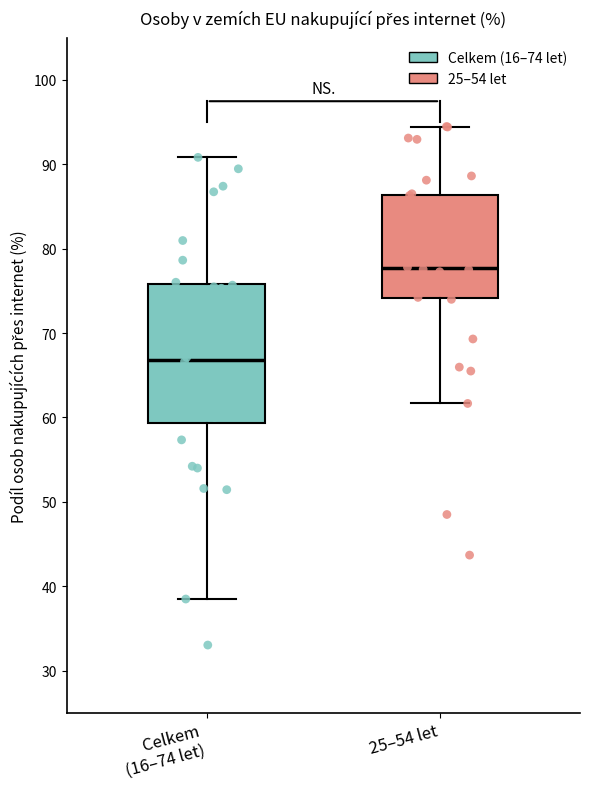

Reading left to right, transcribe this box plot: for each box, give where its median line is, the range the box spans, and where its two whiskers end, as read against the y-axis. The values are not printed on the chart, so give them approximately, as read against the axis.

Celkem (16–74 let): median 67, box 59 to 76, whiskers 38 to 91
25–54 let: median 78, box 74 to 86, whiskers 62 to 94